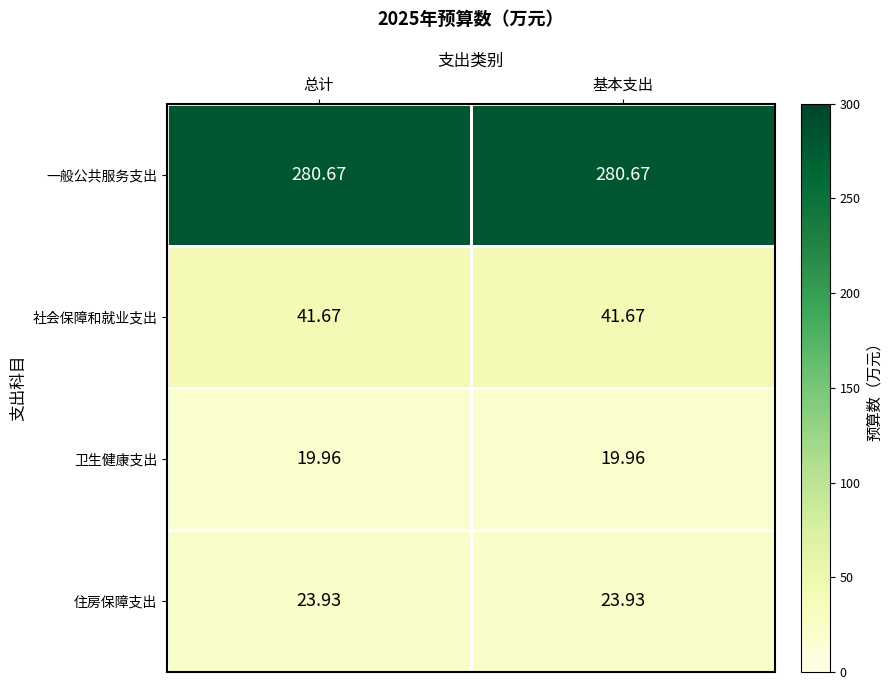

What is the greatest value displayed?

280.7